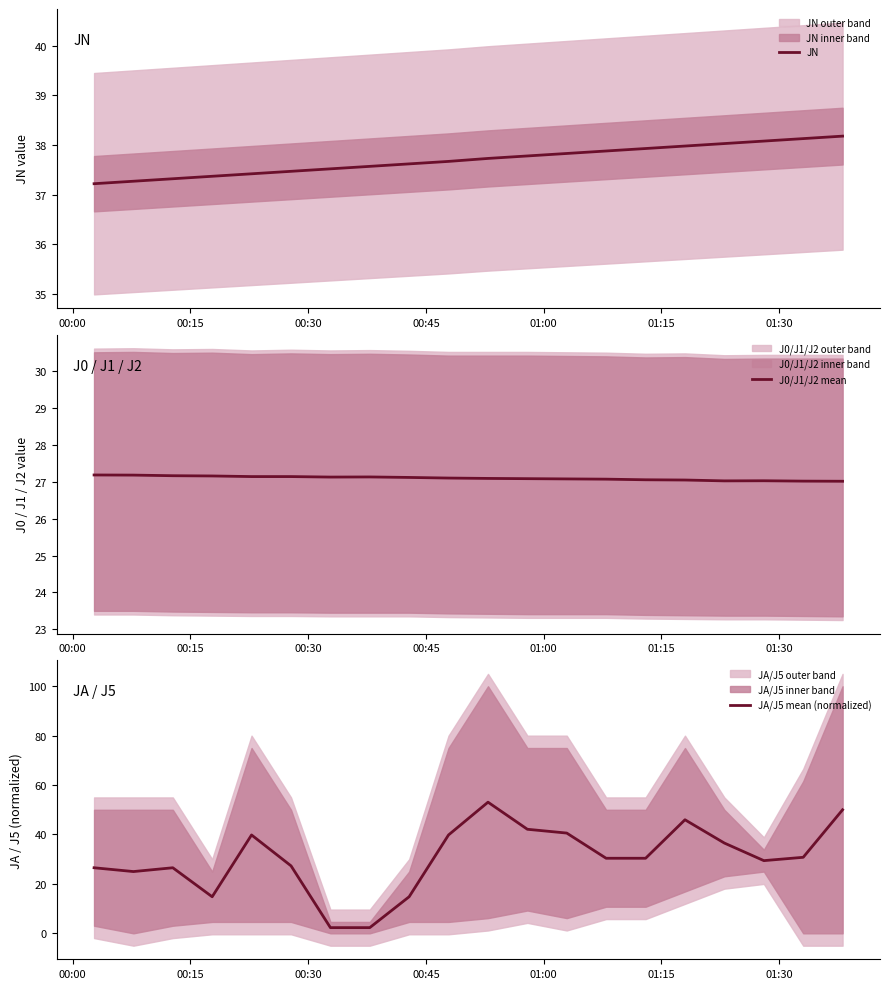

What is the maximum value for JN?

38.2